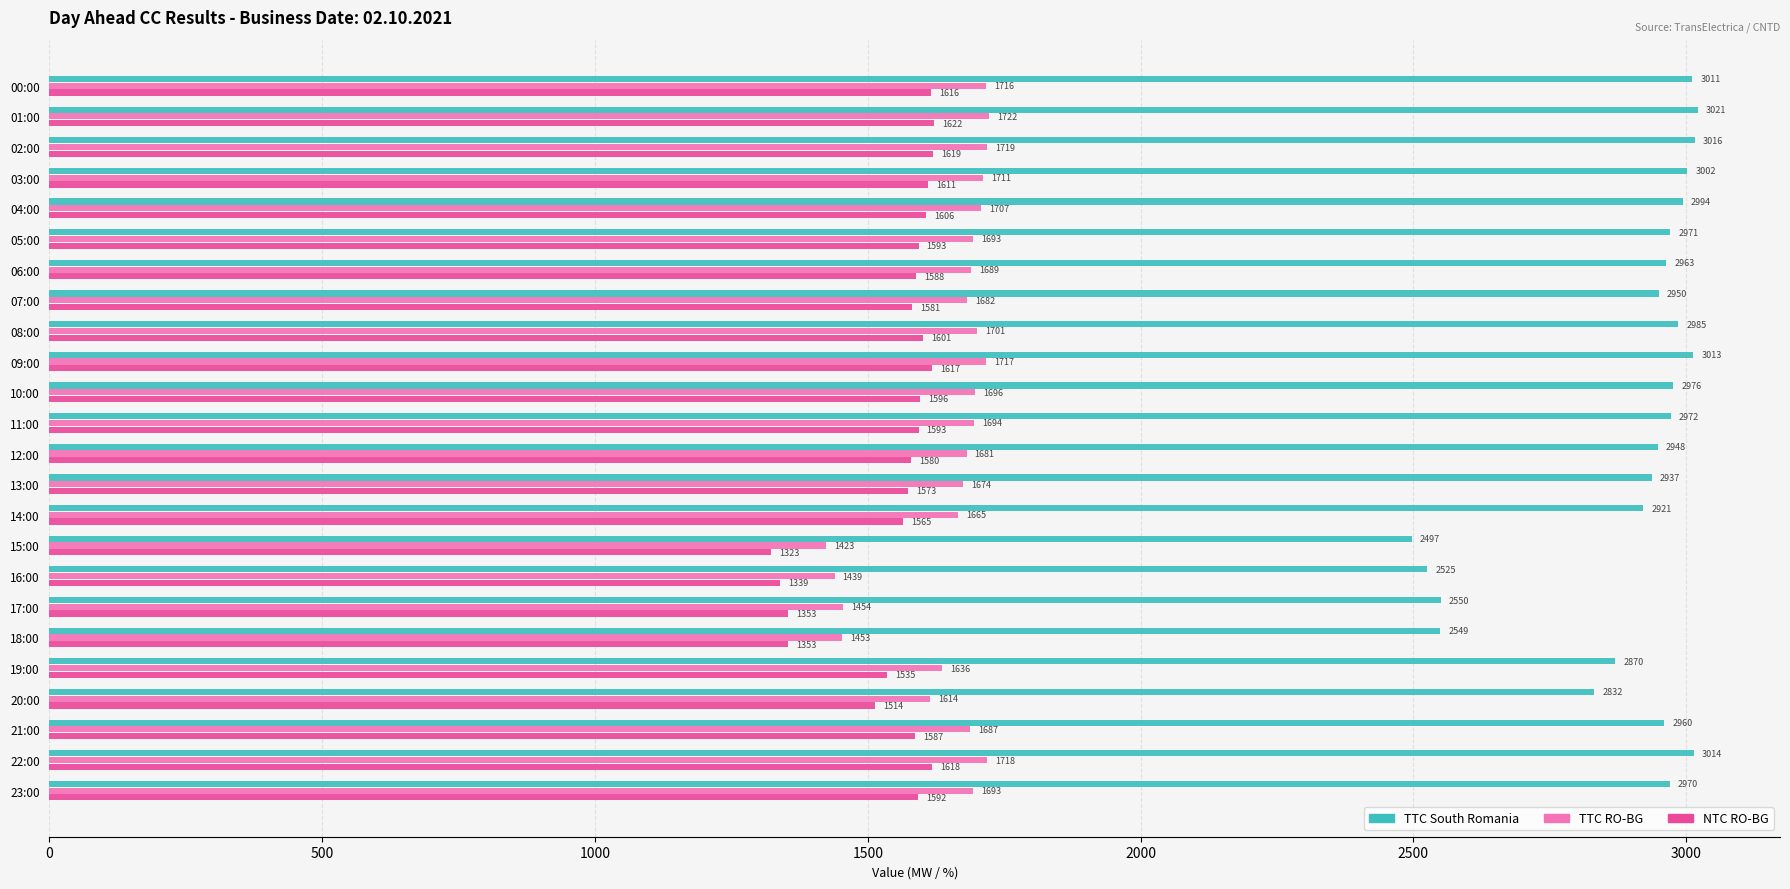

What is the sum of all TTC South Romania values?

69447